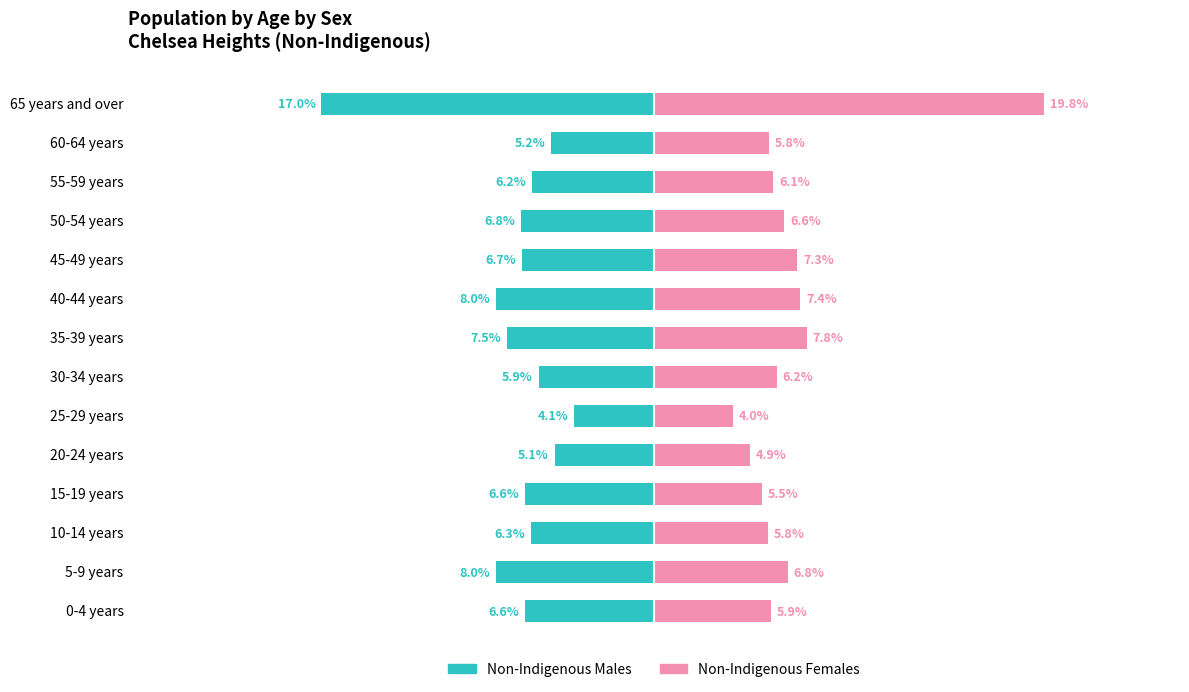

Is the value of Non-Indigenous Females at 60-64 years greater than the value of Non-Indigenous Males at 40-44 years?

Yes